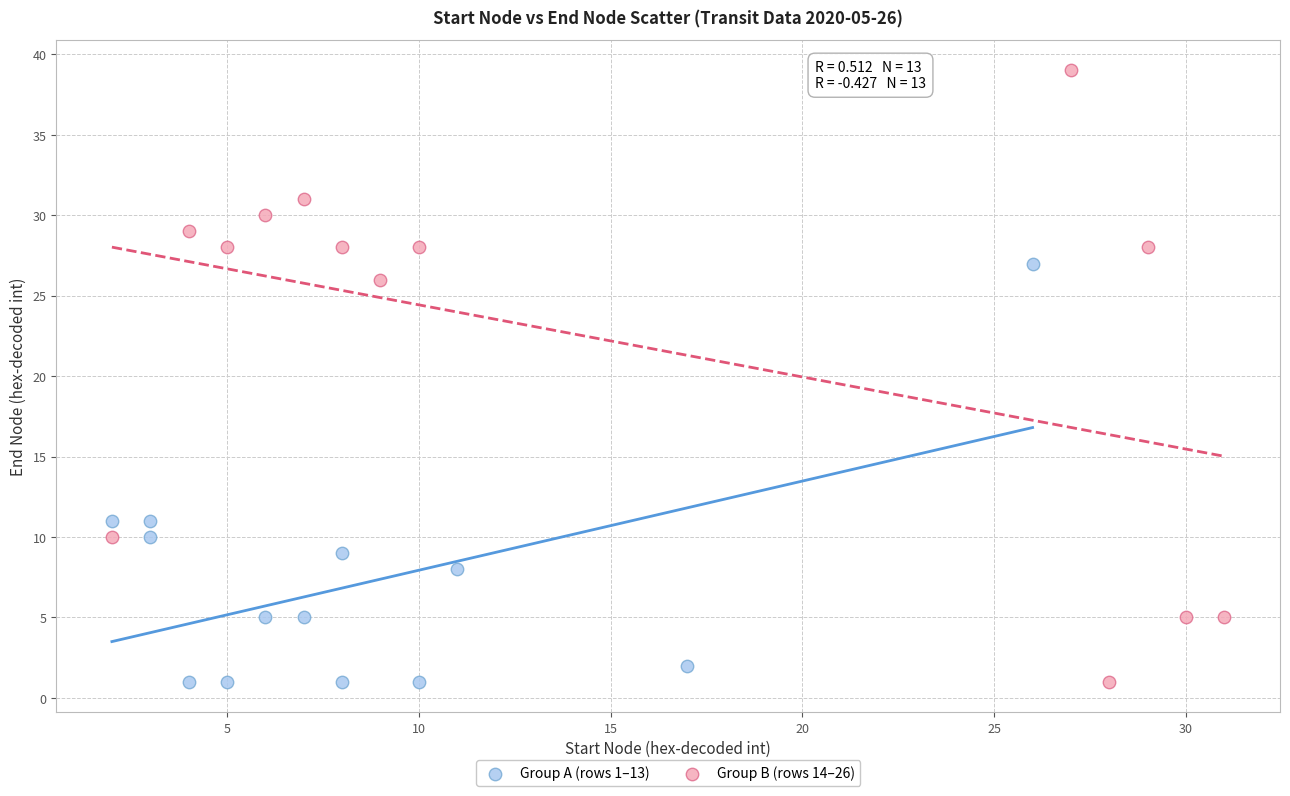

Which series has the widest spread of Y values?

Group B (rows 14–26)